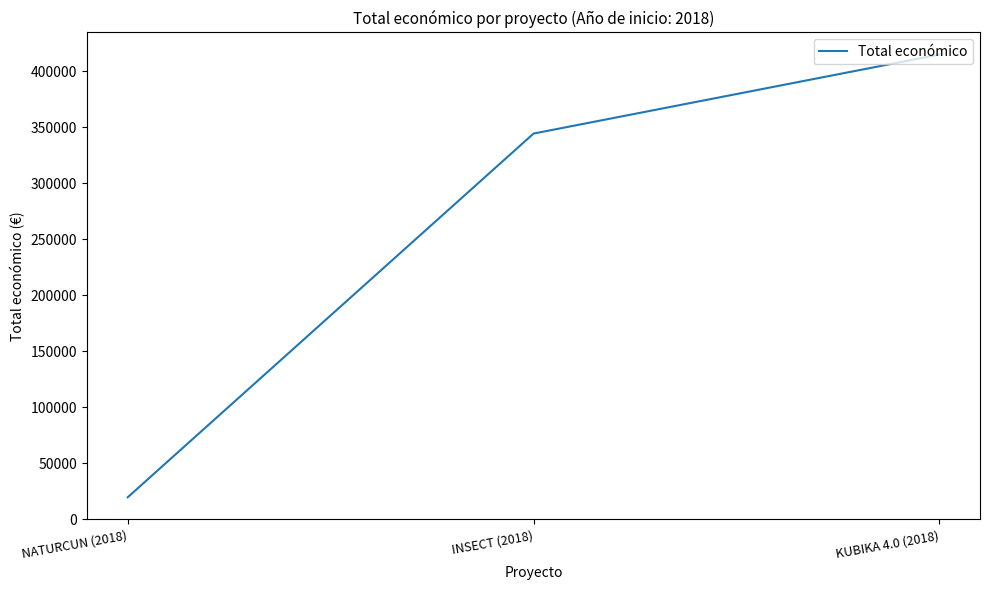

How many values are below 344243?

1